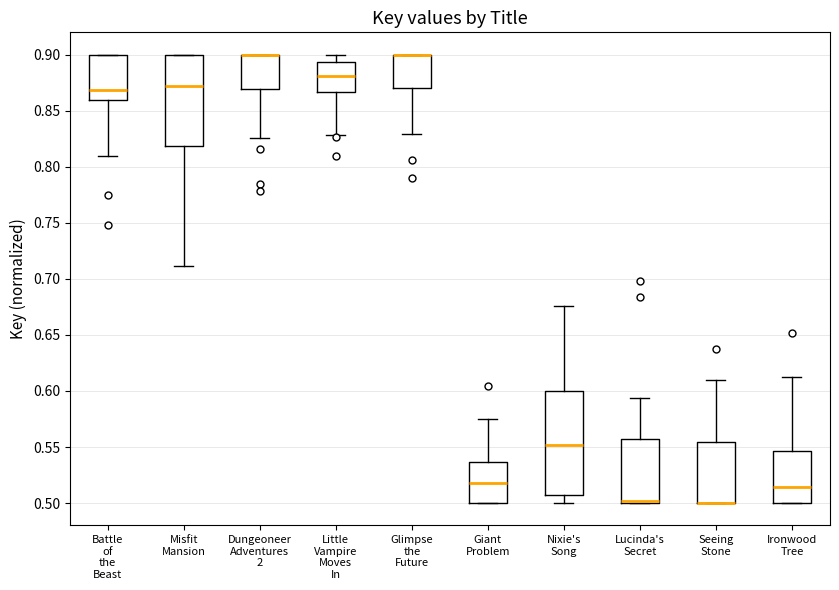

Reading left to right, read every box against the y-axis: the position of its median line, the range the box covers, and the ends of its whiskers. The values are not printed on the chart, so give them approximately, as read against the axis.

Battle of the Beast: median 0.870, box 0.860 to 0.900, whiskers 0.810 to 0.900
Misfit Mansion: median 0.870, box 0.820 to 0.900, whiskers 0.710 to 0.900
Dungeoneer Adventures 2: median 0.900 (drawn on the box's upper edge), box 0.870 to 0.900, whiskers 0.825 to 0.900
Little Vampire Moves In: median 0.880, box 0.865 to 0.895, whiskers 0.830 to 0.900
Glimpse the Future: median 0.900 (drawn on the box's upper edge), box 0.870 to 0.900, whiskers 0.830 to 0.900
Giant Problem: median 0.520, box 0.500 to 0.535, whiskers 0.500 to 0.575
Nixie's Song: median 0.550, box 0.505 to 0.600, whiskers 0.500 to 0.675
Lucinda's Secret: median 0.500 (just above the box's lower edge), box 0.500 to 0.555, whiskers 0.500 to 0.595
Seeing Stone: median 0.500 (drawn on the box's lower edge), box 0.500 to 0.555, whiskers 0.500 to 0.610
Ironwood Tree: median 0.515, box 0.500 to 0.545, whiskers 0.500 to 0.615